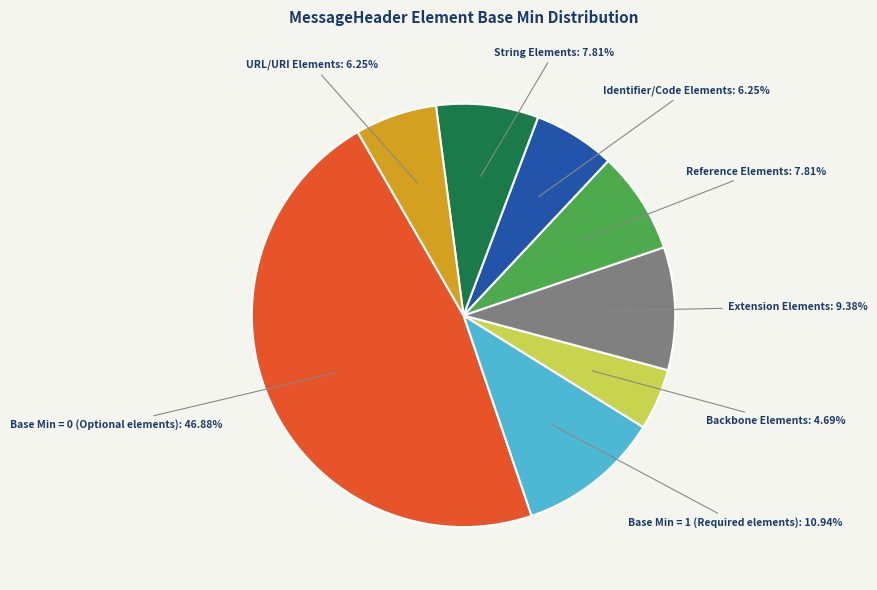

Is there any slice that represents more than half of the pie?

No